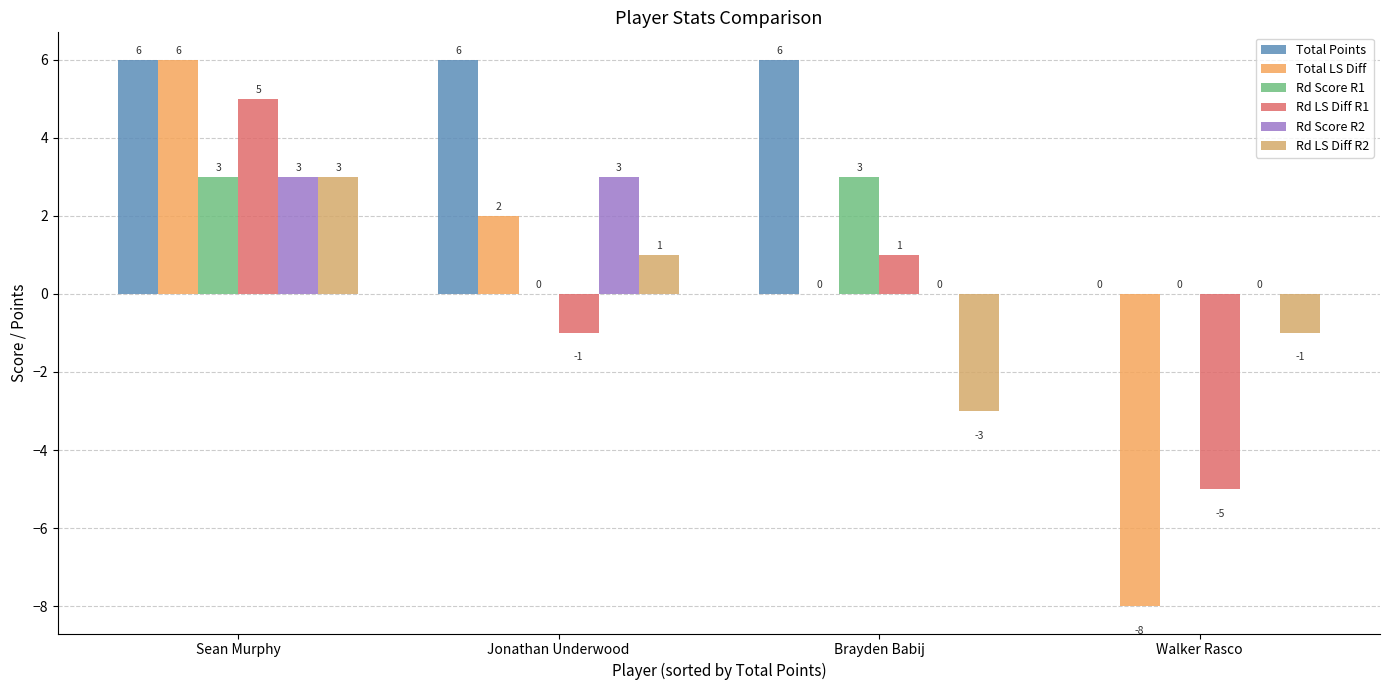

What is the label of the 4th bar from the left?

Walker Rasco